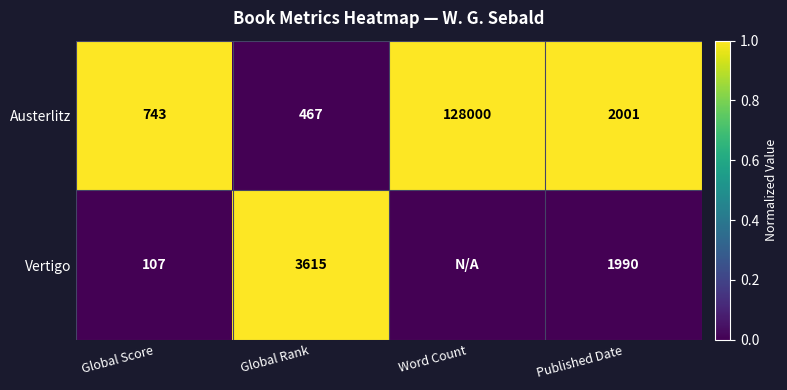

Rank the series at Global Score from lowest to highest value.

Vertigo, Austerlitz